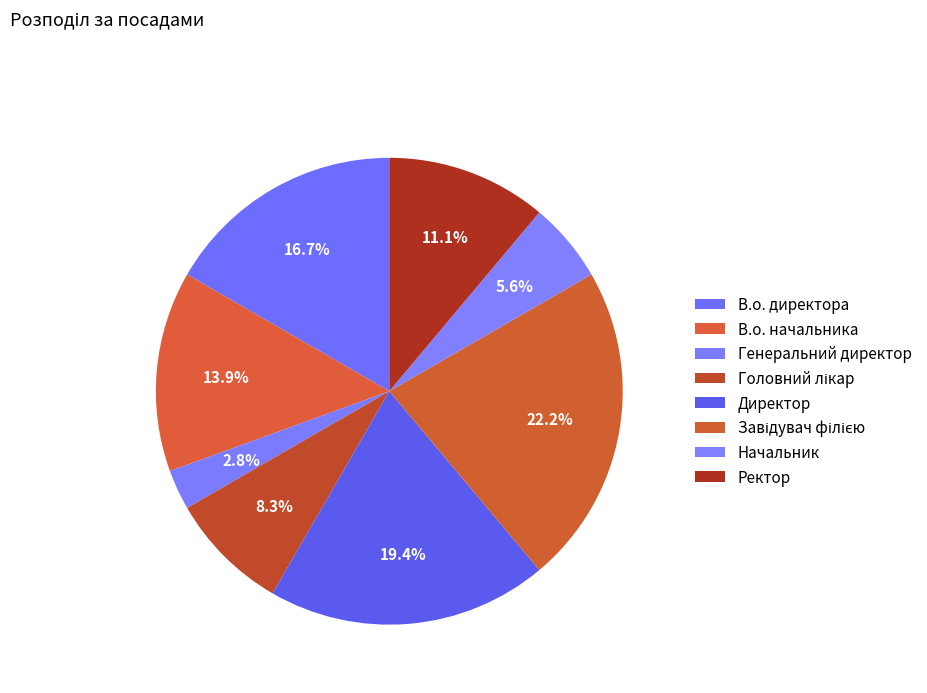

How many slices are in this pie chart?

8